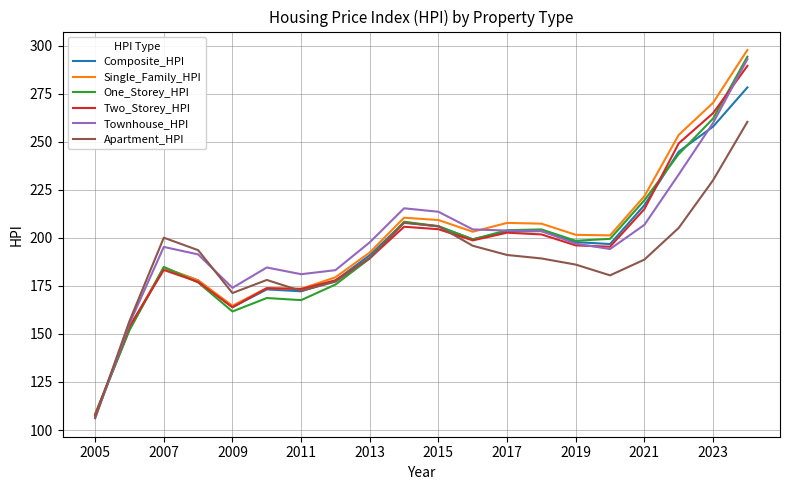

What is the maximum value for Composite_HPI?

278.3